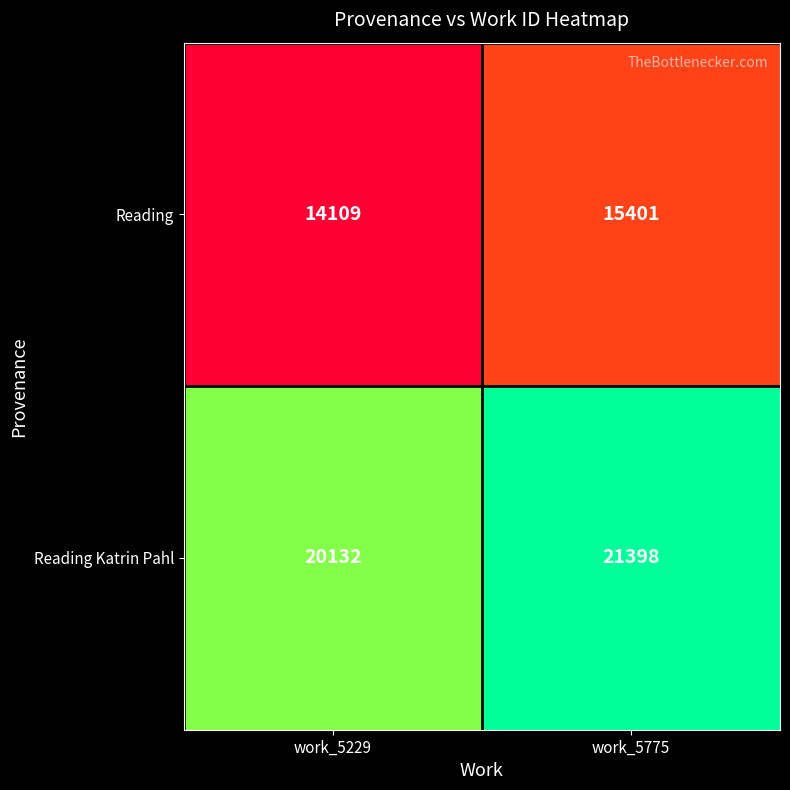

Rank the series by their average value, from highest to lowest.

Reading Katrin Pahl, Reading